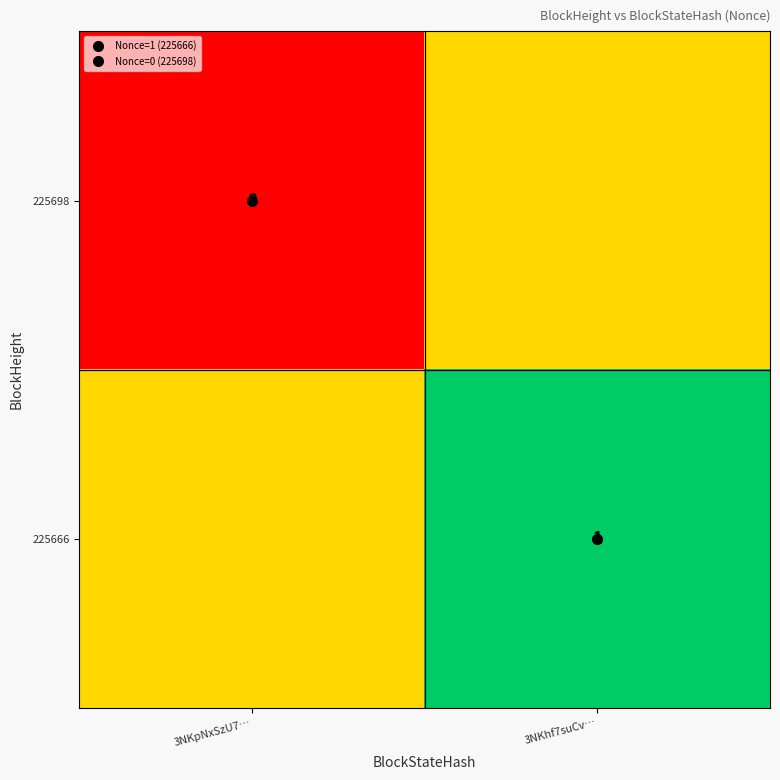

At which category does the chart reach its minimum across all series?

3NKpNxSzU7…